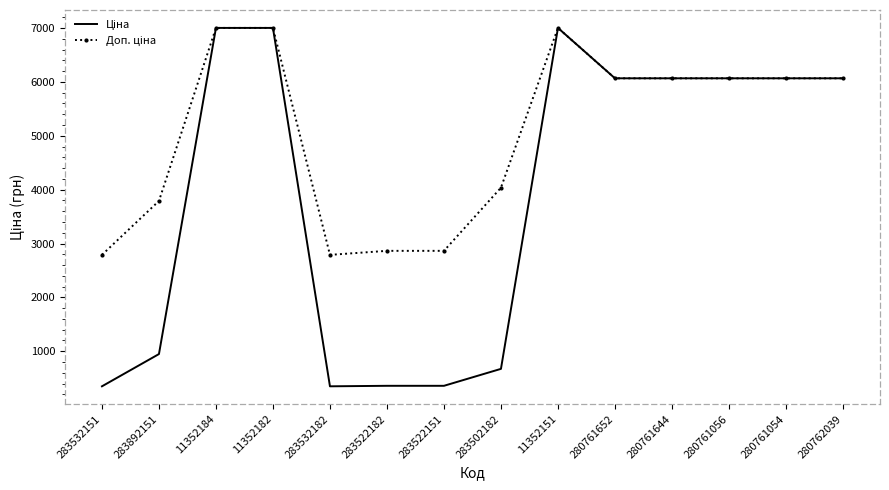

What is the total value across all series at 283522182?

3221.7